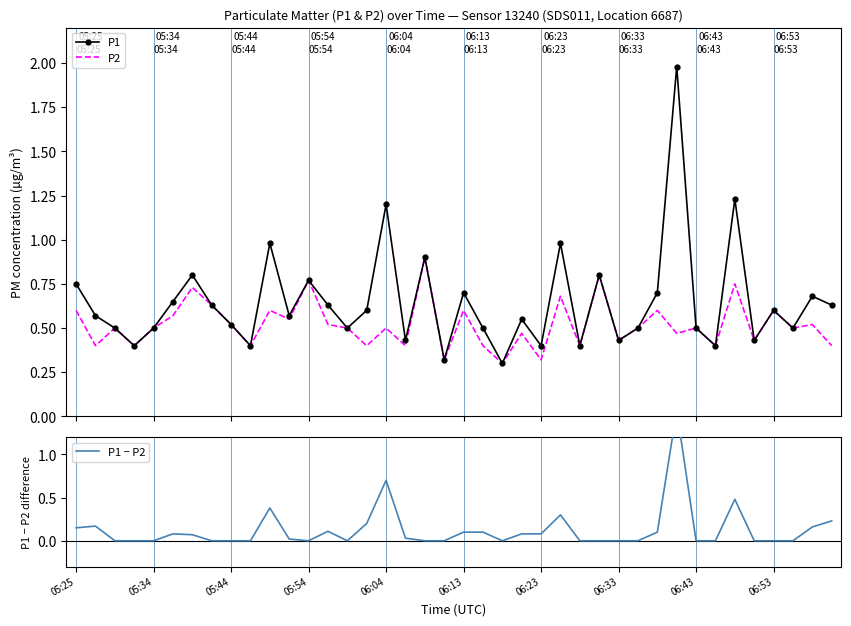

What is the difference between the maximum and minimum values in the P1 series?

1.7